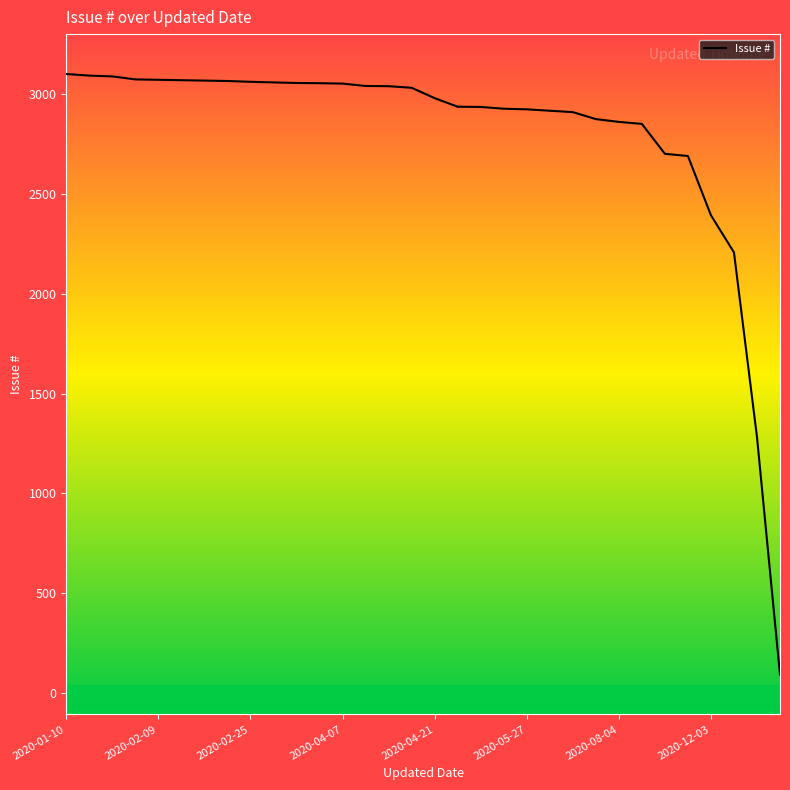

What is the smallest value displayed?

92